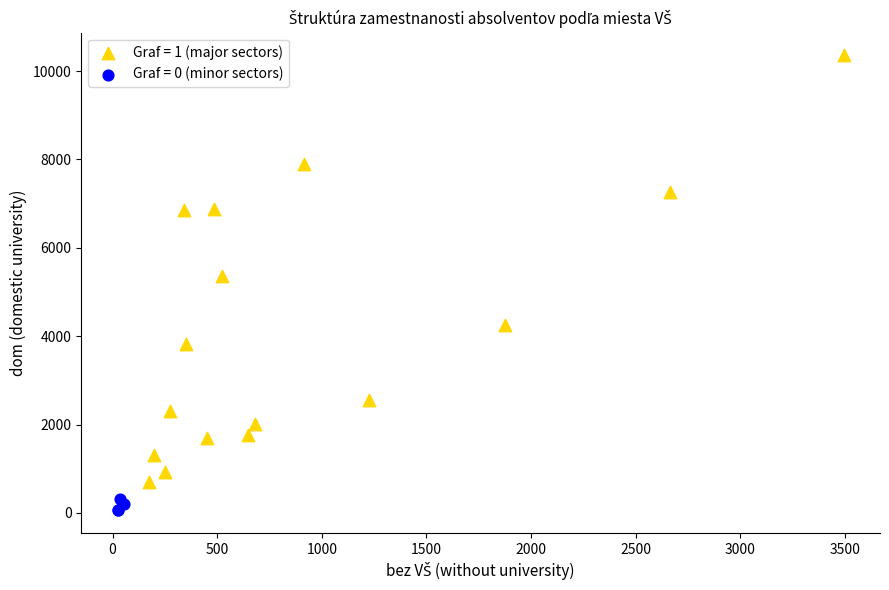

Which series has the widest spread of Y values?

Graf = 1 (major sectors)